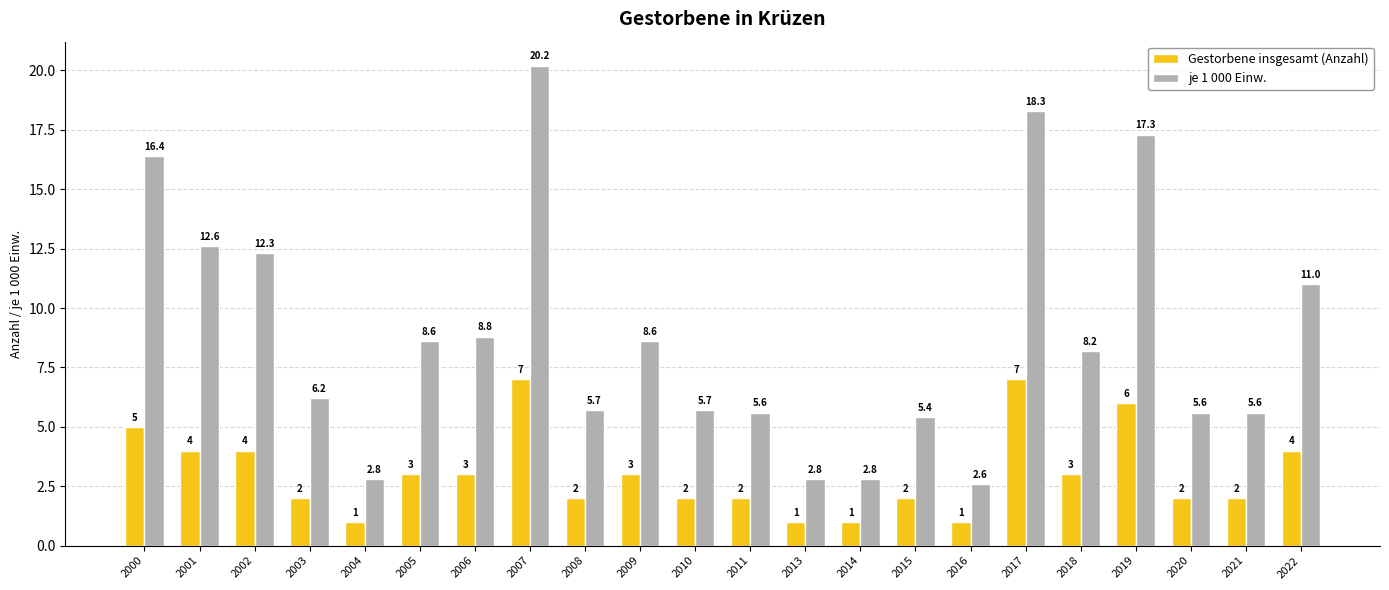

Which series has the widest spread of values?

je 1 000 Einw.